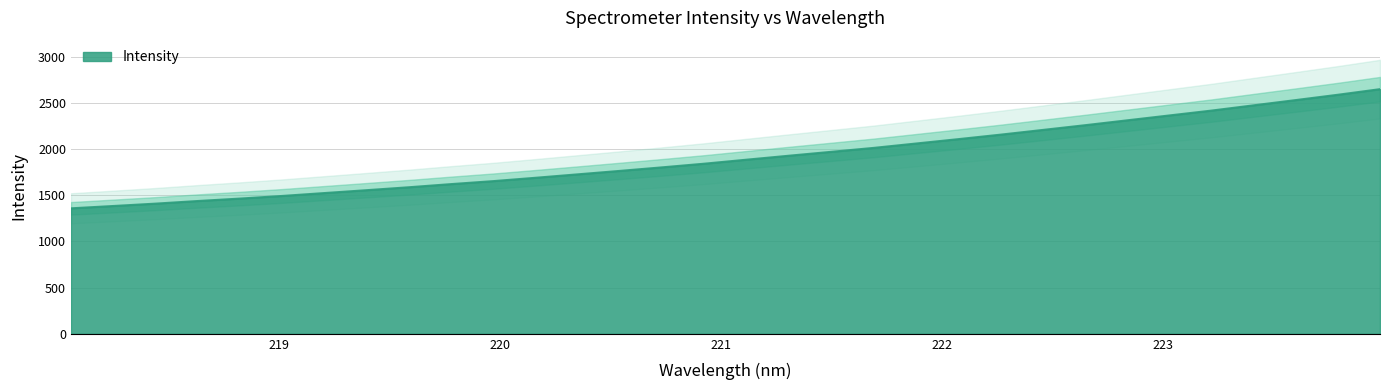

The chart shows a value of 2398.9 at 220.7354. True or false?

False